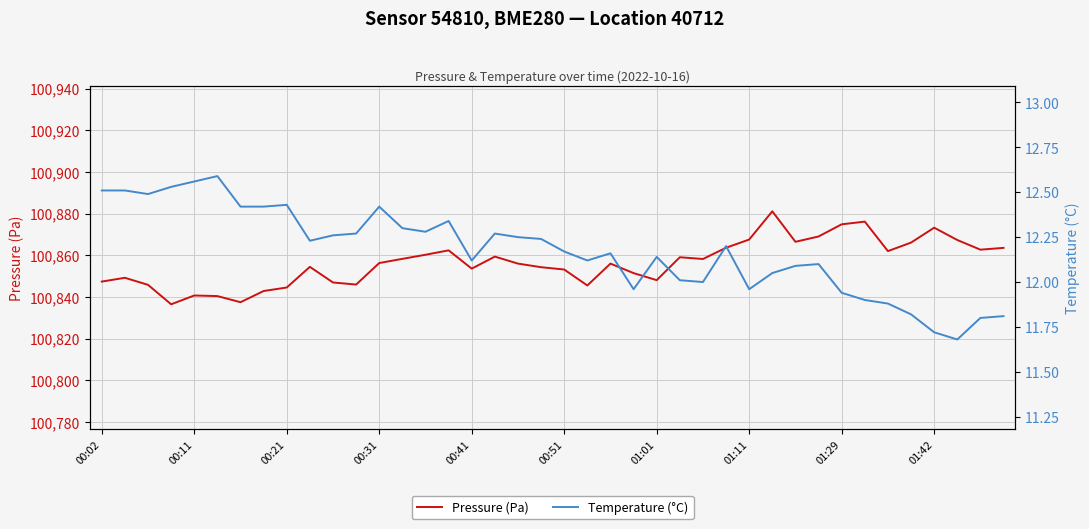

Rank the series by their maximum value, from lowest to highest.

Temperature (°C), Pressure (Pa)